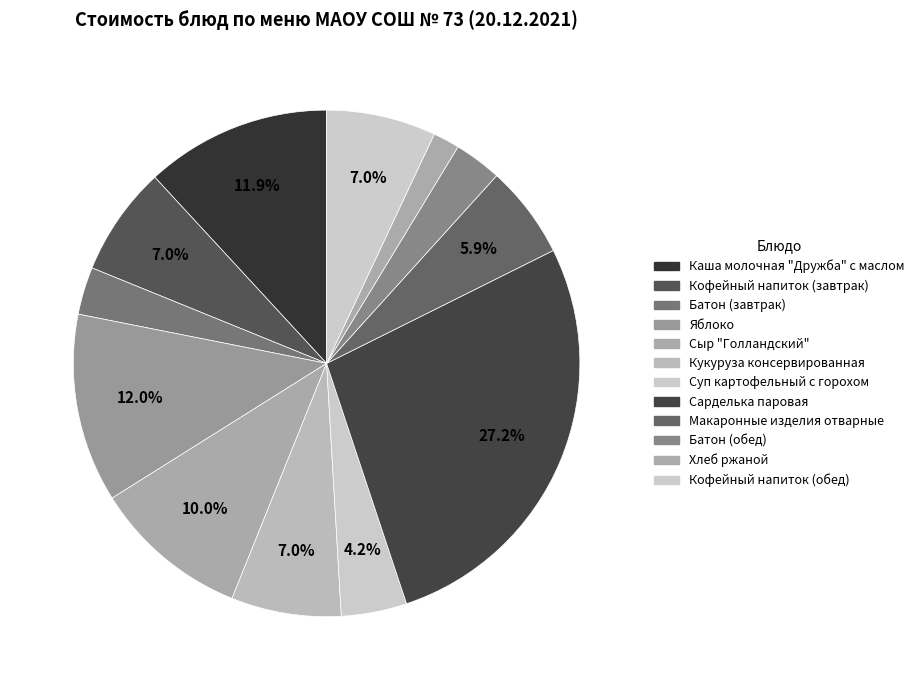

What percentage is NOT represented by Кукуруза консервированная?

93.0%